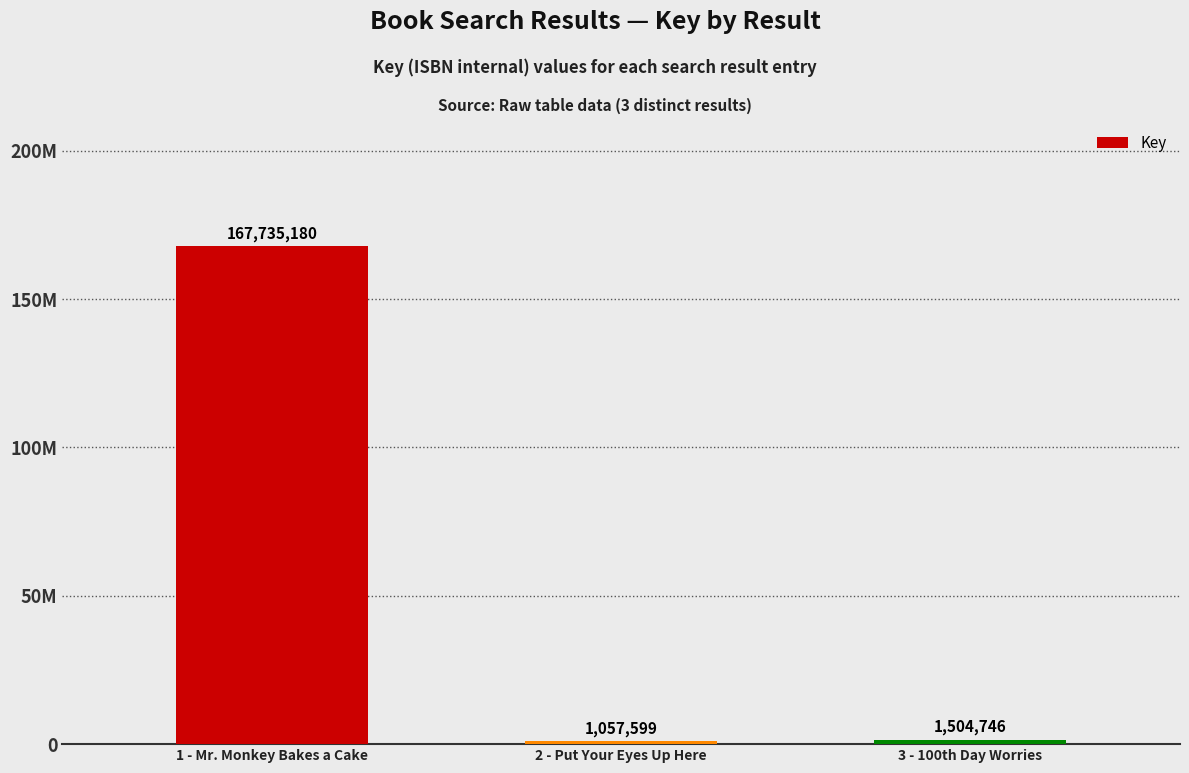

What is the change in value from 2 - Put Your Eyes Up Here to 3 - 100th Day Worries?

+447147